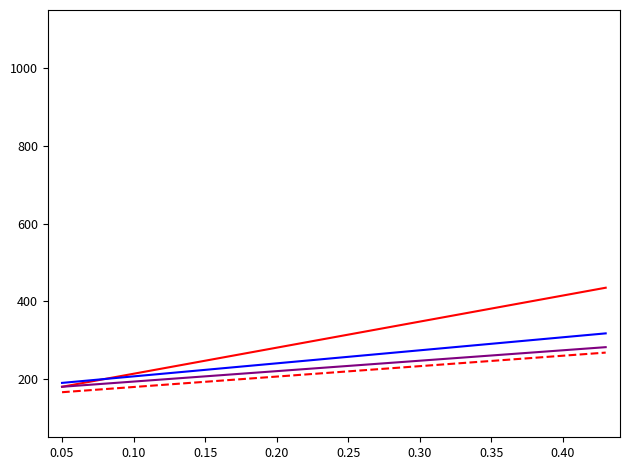

What is the maximum value shown in the chart?

435.0